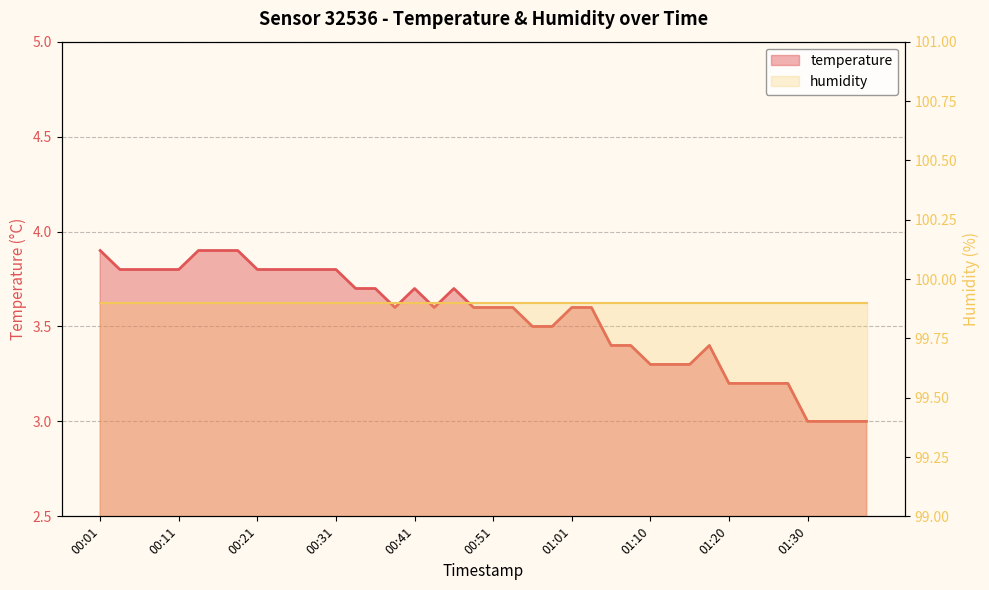

The humidity series shows 99.9 at 31. True or false?

True